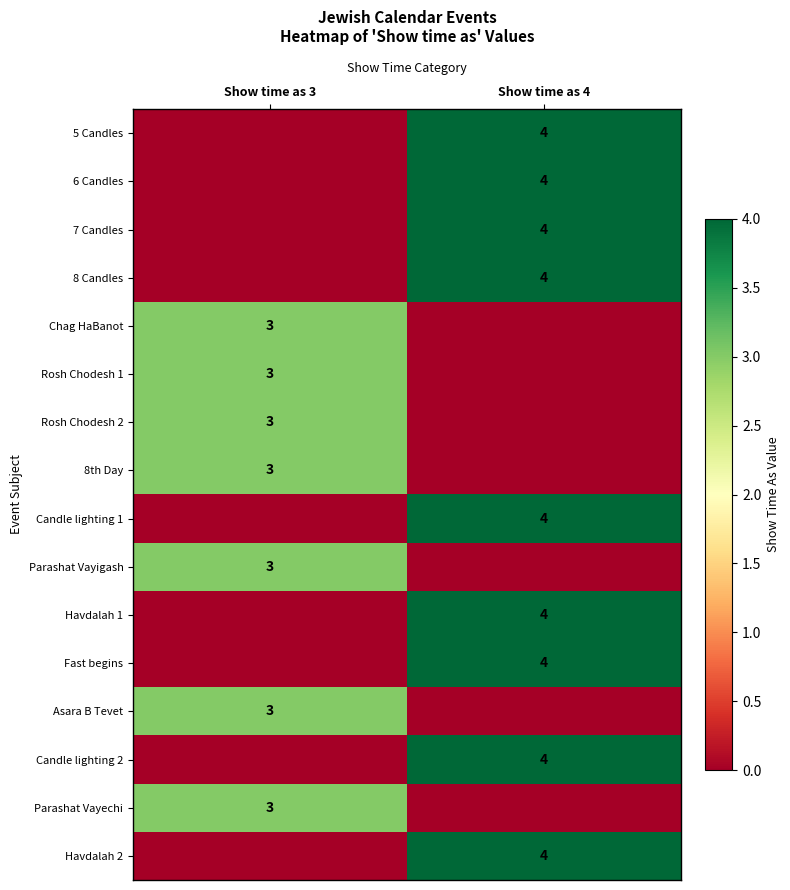

True or false: Asara B Tevet has a value of 5 at Show time as 3.

False